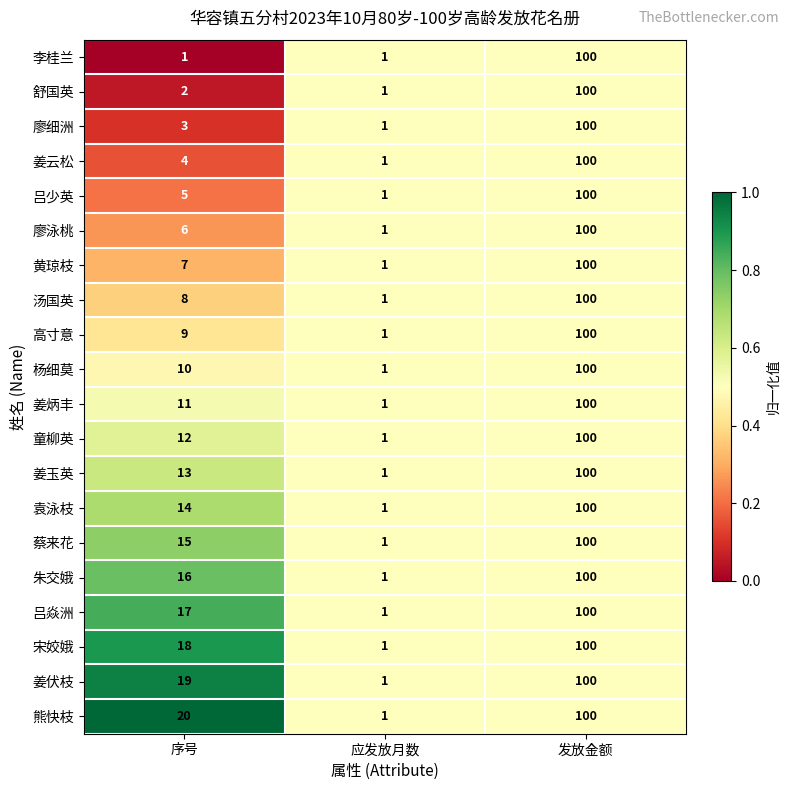

What is the difference between the highest and lowest values at 序号?

19